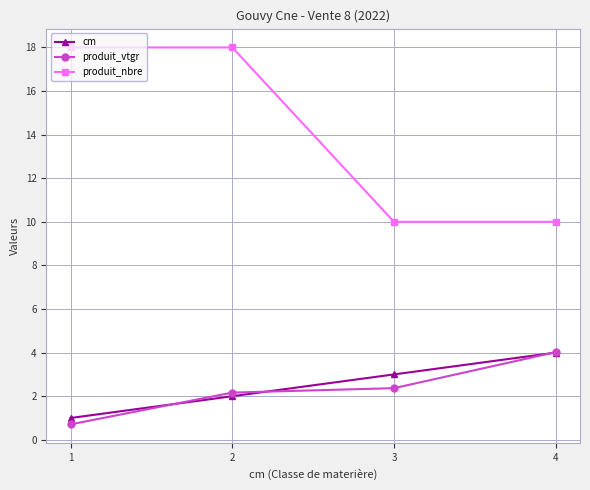

Is the value of cm at 2 greater than the value of produit_vtgr at 1?

Yes